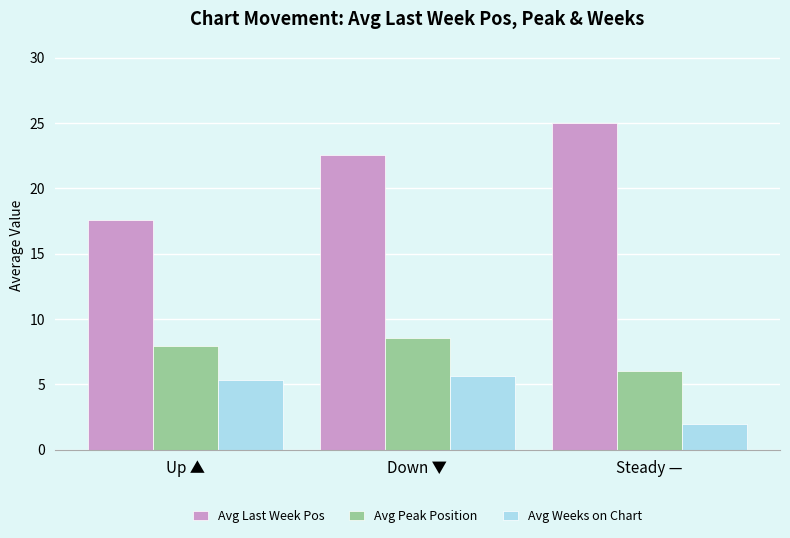

Reading right to left, list all the values displayed in this chart.

Avg Last Week Pos: Steady —=25.0	Down ▼=22.5	Up ▲=17.6
Avg Peak Position: Steady —=6.0	Down ▼=8.5	Up ▲=7.9
Avg Weeks on Chart: Steady —=2.0	Down ▼=5.6	Up ▲=5.3